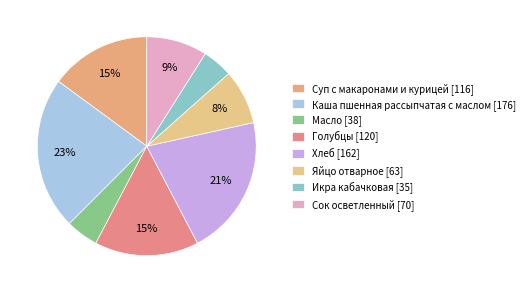

To the nearest percent, what is the average slice percentage?

12%